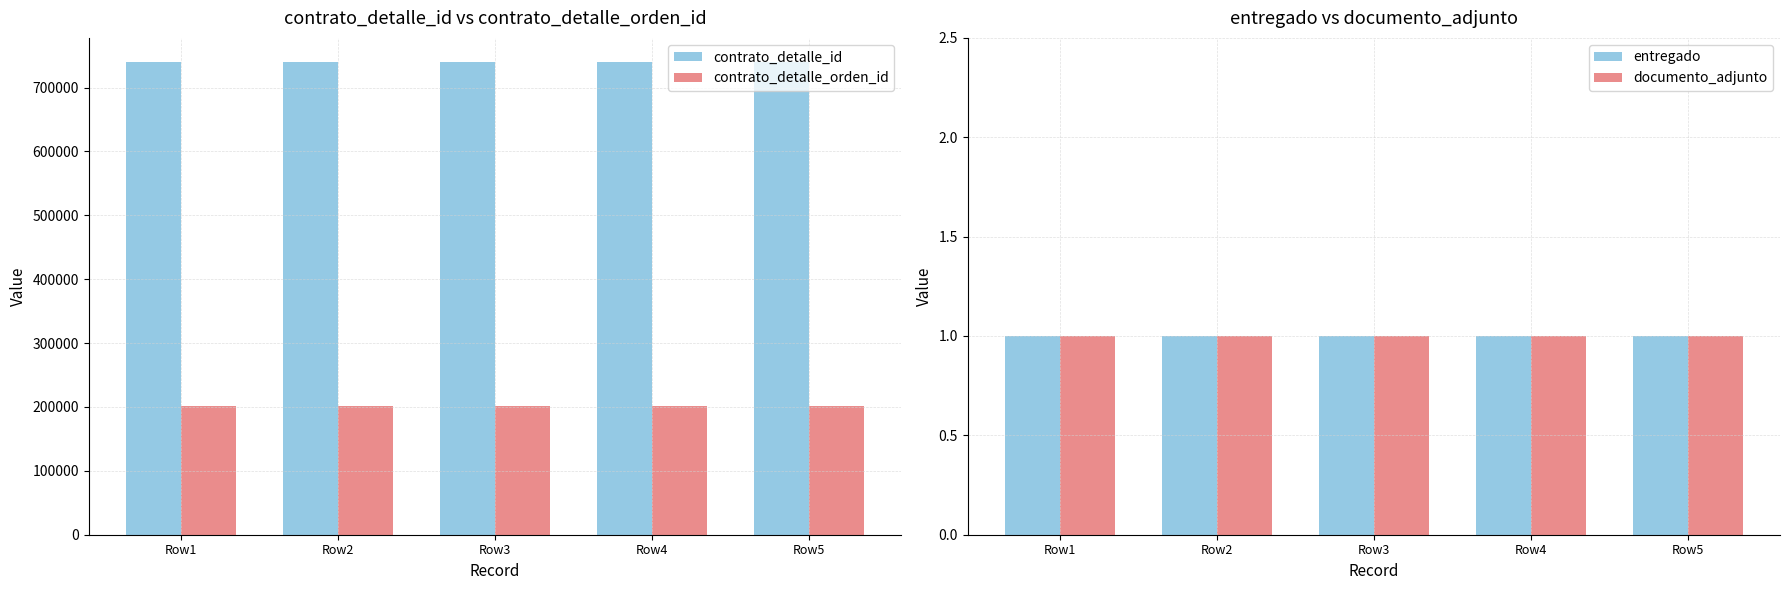

Is it true that documento_adjunto equals 2 at Row5?

False